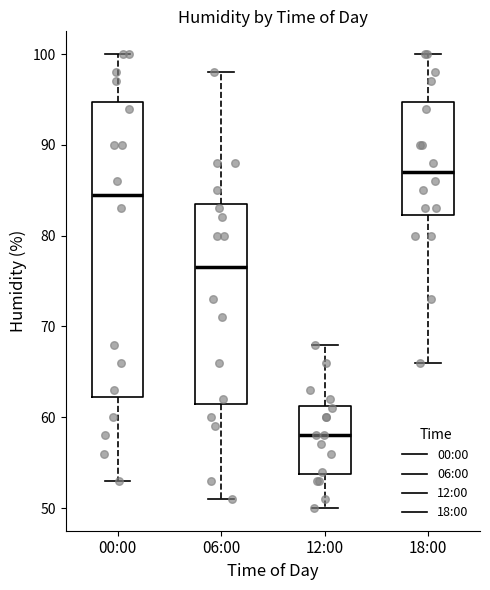

Comparing the boxes themselves (not the whiskers), which one is the tallest?

00:00